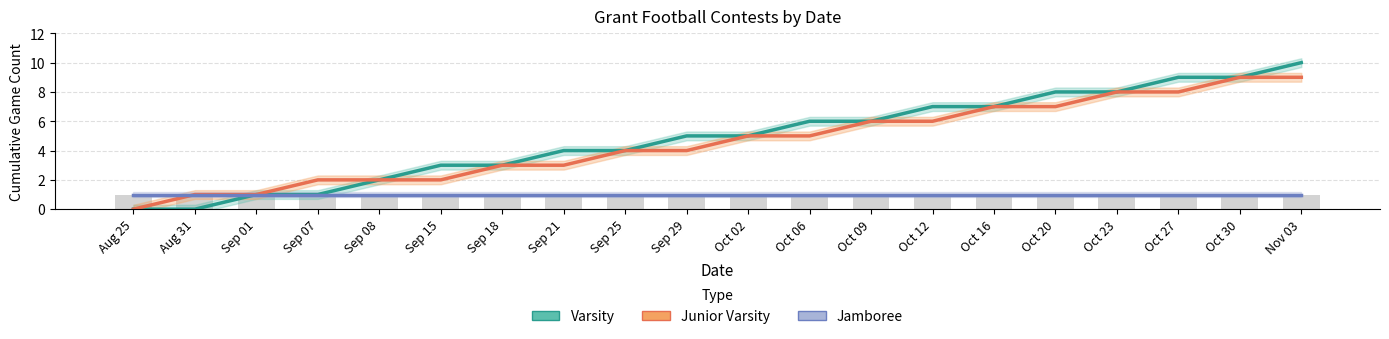

Rank the series by their maximum value, from highest to lowest.

Varsity, Junior Varsity, Jamboree